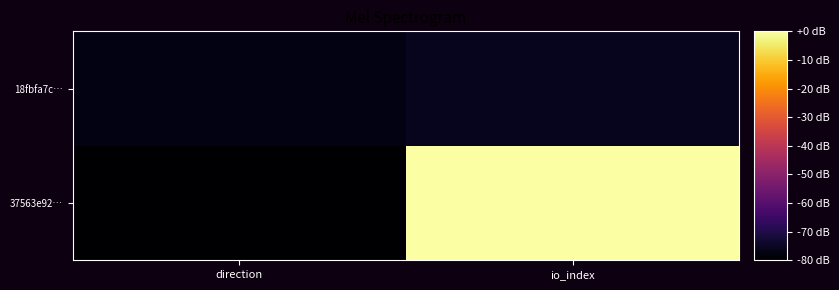

Rank the series by their average value, from highest to lowest.

37563e92…, 18fbfa7c…